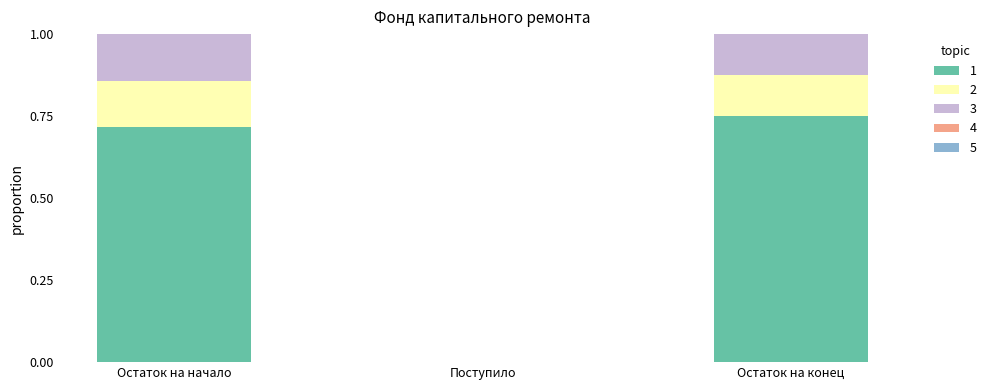

At which label does 1 reach its peak?

Остаток на конец